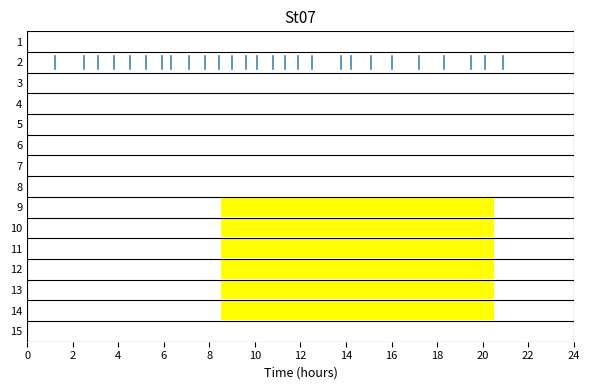

How many bars are there in each group?

2